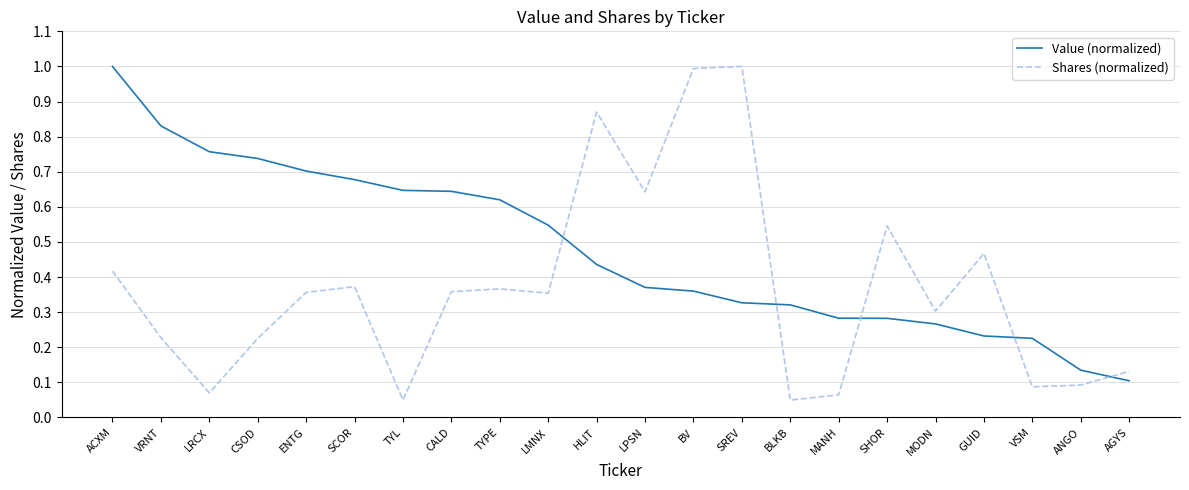

Is the value of Value (normalized) at CALD greater than the value of Shares (normalized) at ENTG?

Yes